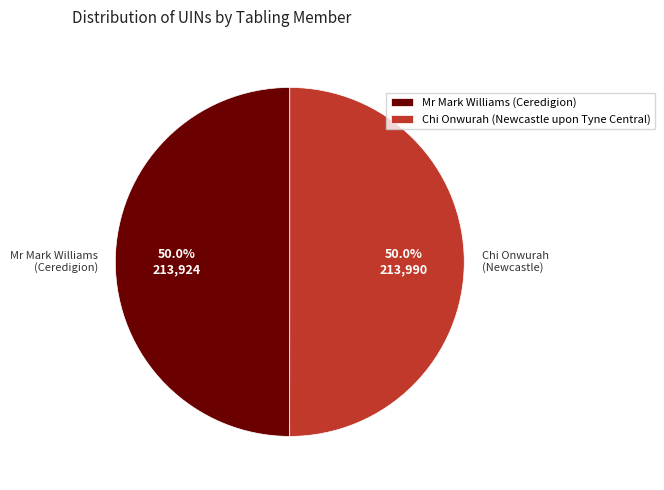

True or false: Mr Mark Williams (Ceredigion) accounts for 50% of the total.

True